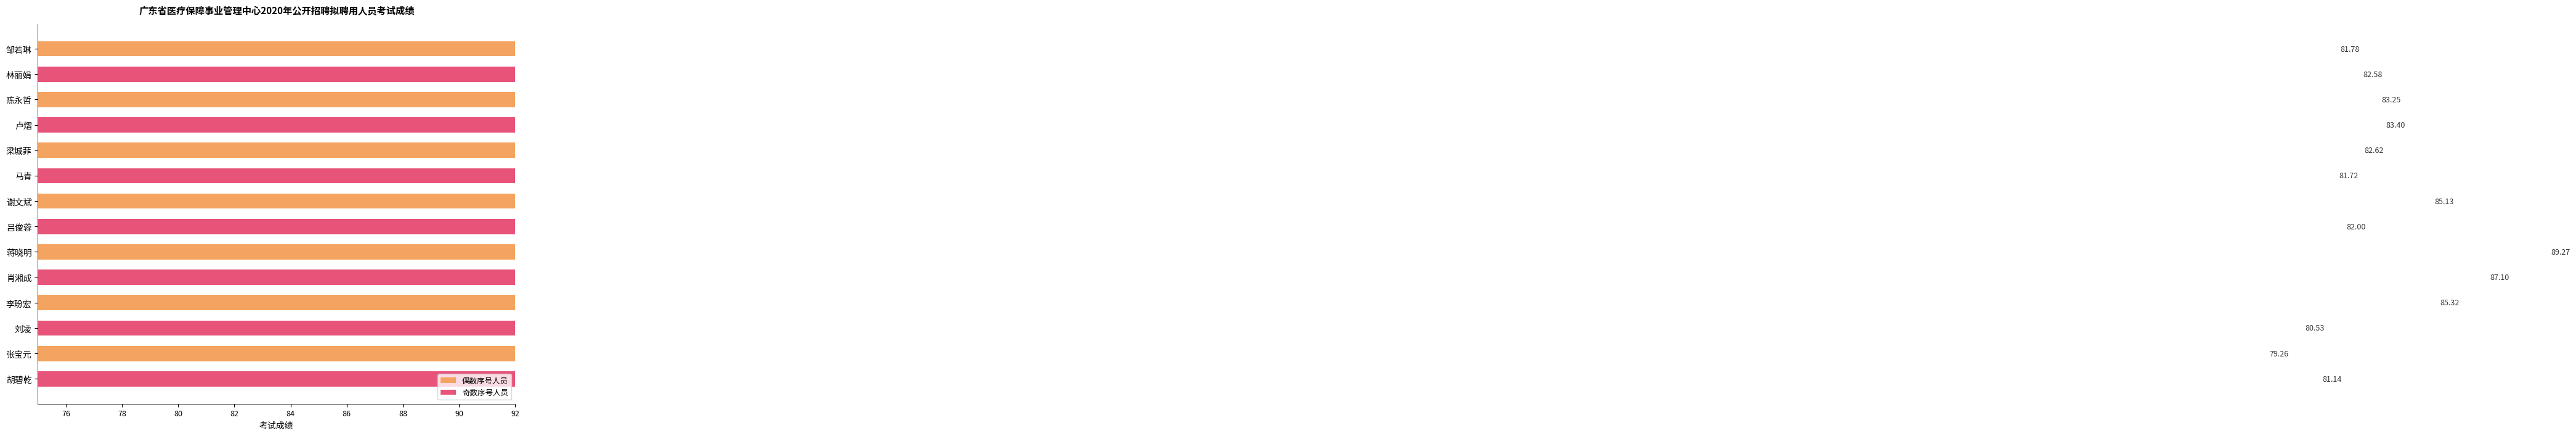

Are the bars horizontal?

Yes